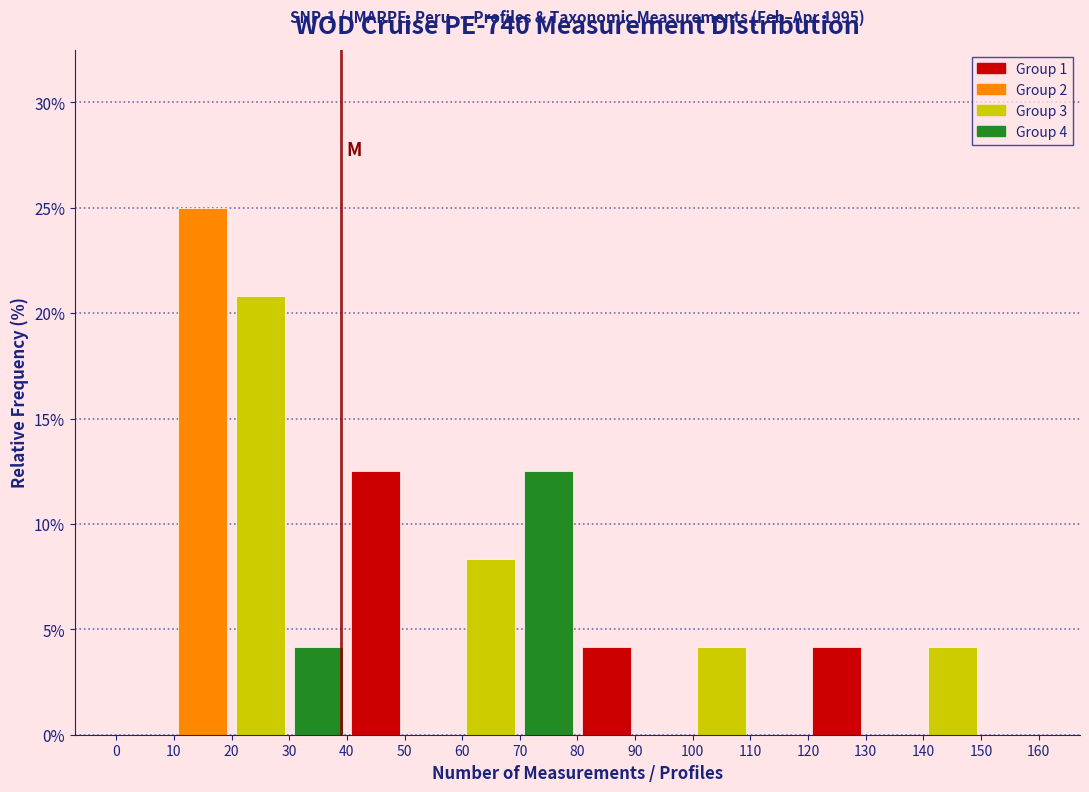

Over which range of the x-axis is the bar tallest?

10 to 20